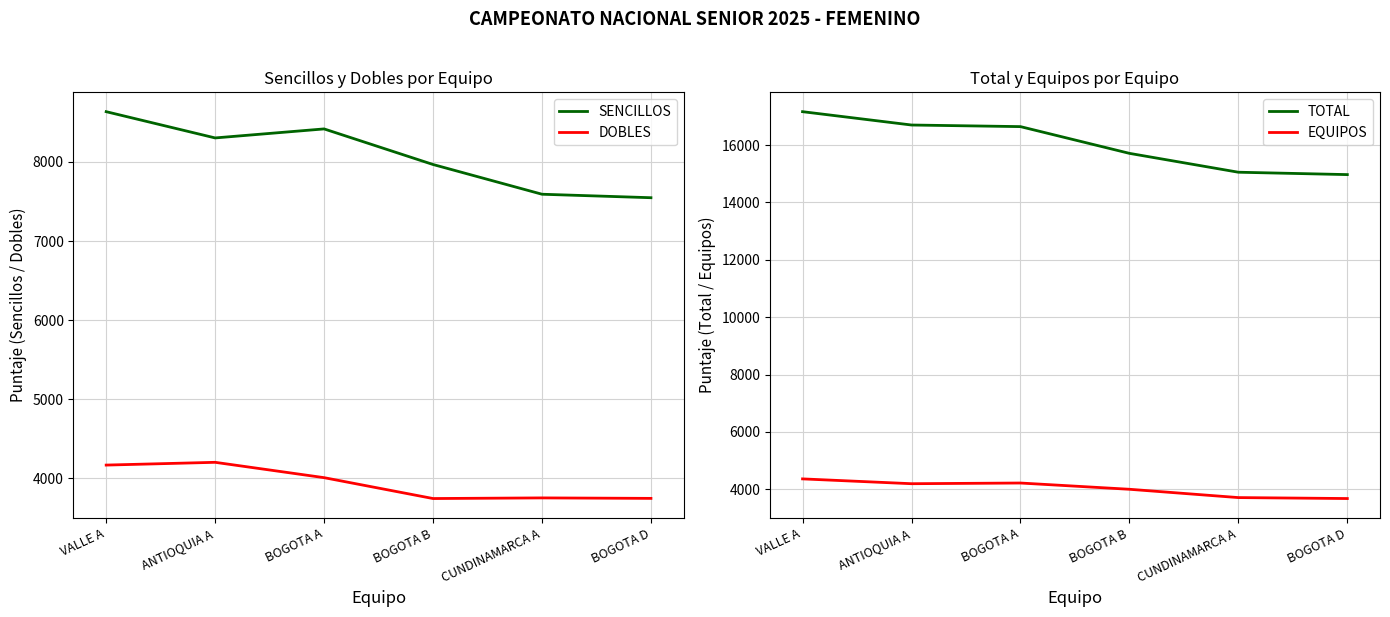

How many values in the EQUIPOS series exceed 4193?

2